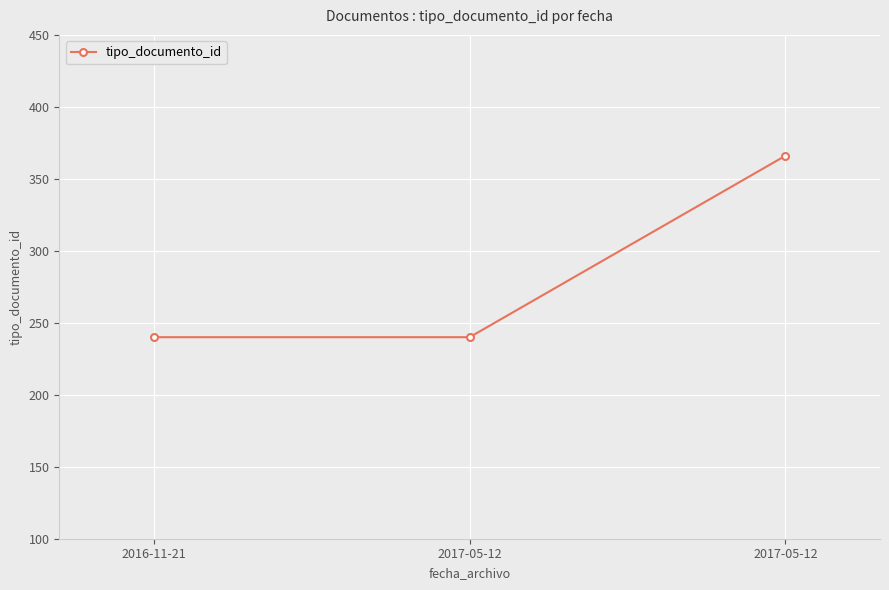

Which category has the highest value across all series?

2017-05-12